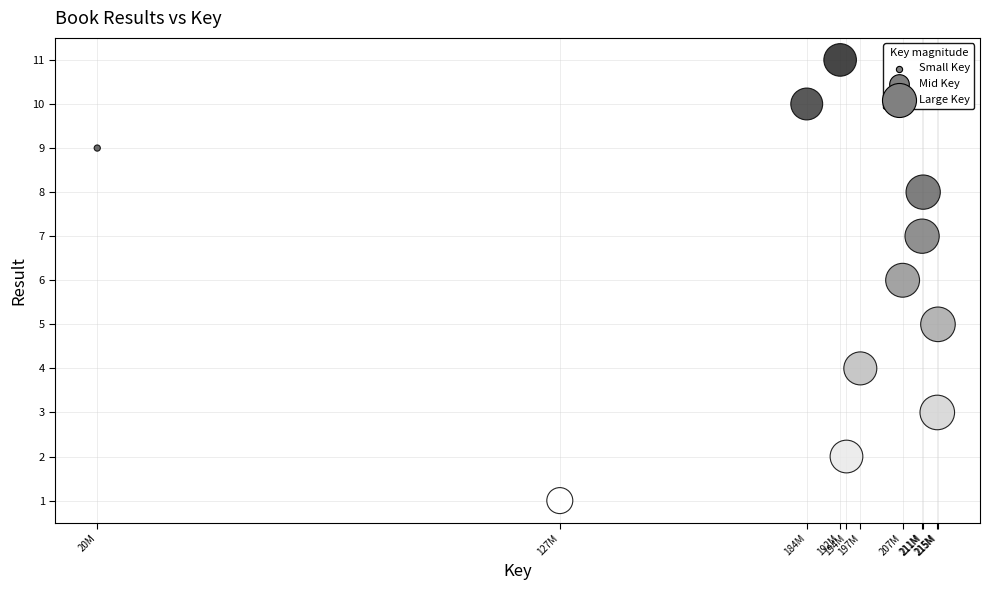

What is the range of X values (max minus min)?

195021313